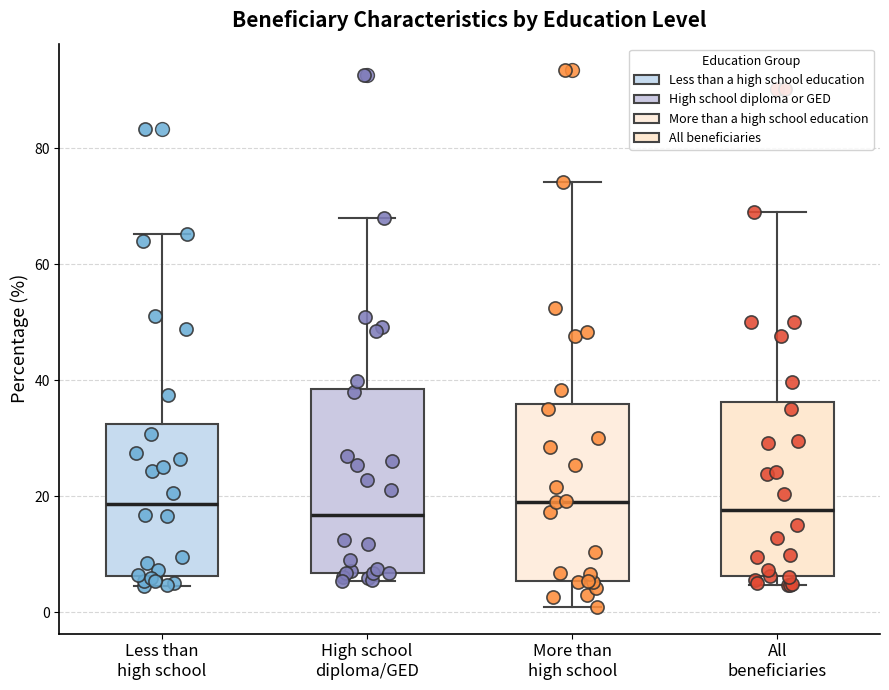

Reading left to right, transcribe this box plot: for each box, give where its median line is, the range the box spans, and where its two whiskers end, as read against the y-axis. The values are not printed on the chart, so give them approximately, as read against the axis.

Less than high school: median 18, box 6 to 32, whiskers 4 to 66
High school diploma/GED: median 16, box 6 to 38, whiskers 6 (just below the box's lower edge) to 68
More than high school: median 20, box 6 to 36, whiskers 0 to 74
All beneficiaries: median 18, box 6 to 36, whiskers 4 to 70